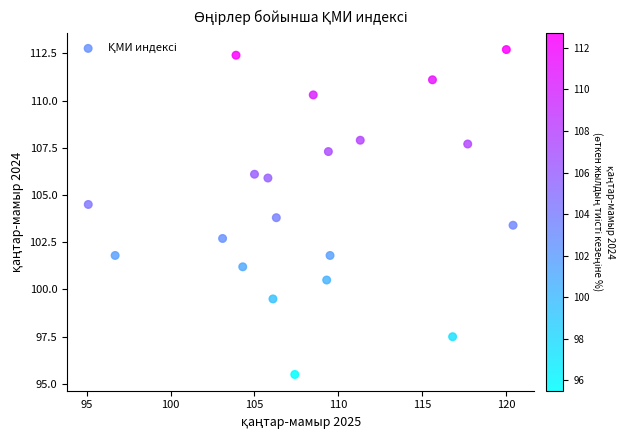

What Y value in the scatter plot is closest to 104?

103.8